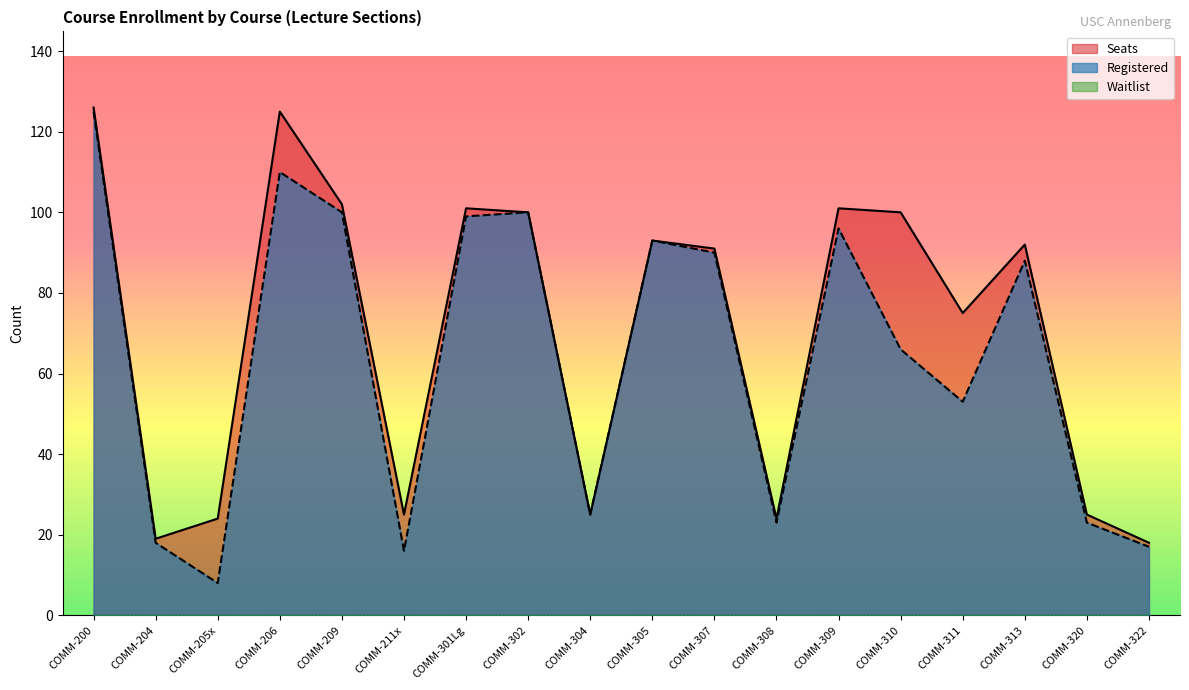

The Seats series shows 101 at COMM-309. True or false?

True